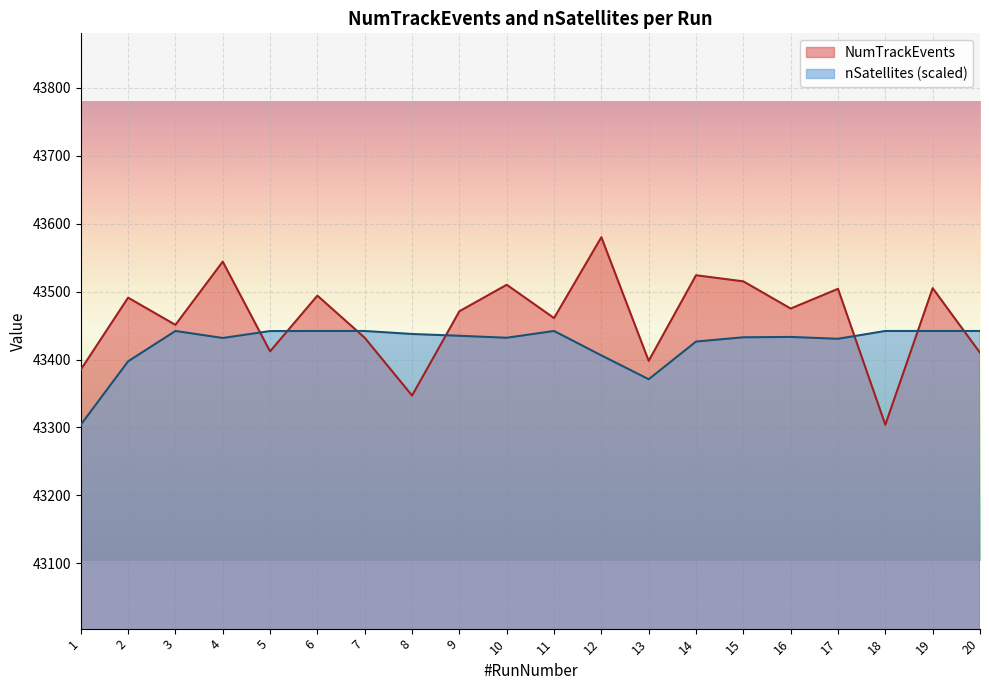

Reading left to right, list all the values displayed in this chart.

NumTrackEvents: 1=43385.0	2=43491.0	3=43451.0	4=43544.0	5=43412.0	6=43494.0	7=43432.0	8=43347.0	9=43471.0	10=43510.0	11=43461.0	12=43580.0	13=43398.0	14=43524.0	15=43515.0	16=43475.0	17=43504.0	18=43304.0	19=43505.0	20=43410.0
nSatellites: 1=43304.0	2=43397.3	3=43442.0	4=43431.7	5=43441.9	6=43442.0	7=43442.0	8=43437.6	9=43434.9	10=43432.0	11=43442.0	12=43406.1	13=43371.0	14=43426.4	15=43432.7	16=43433.2	17=43430.5	18=43442.0	19=43442.0	20=43442.0